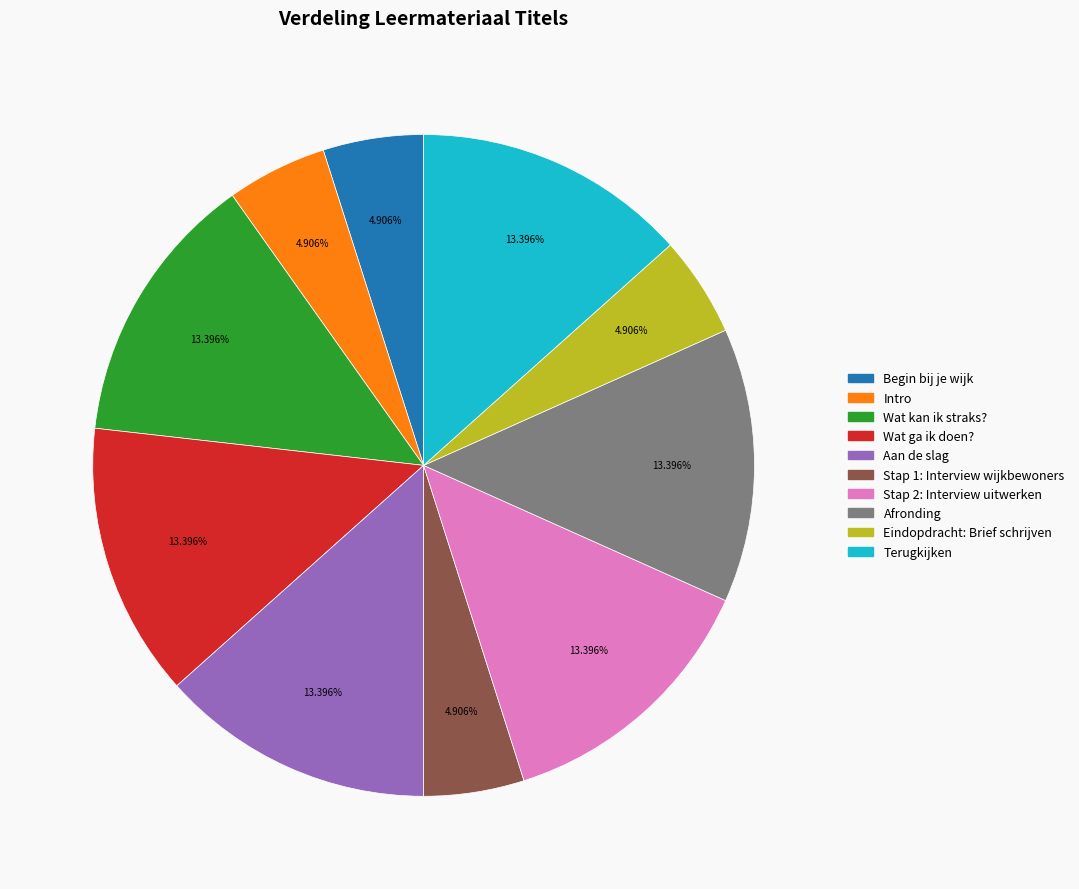

Is the sum of Wat ga ik doen? and Begin bij je wijk greater than half?

No